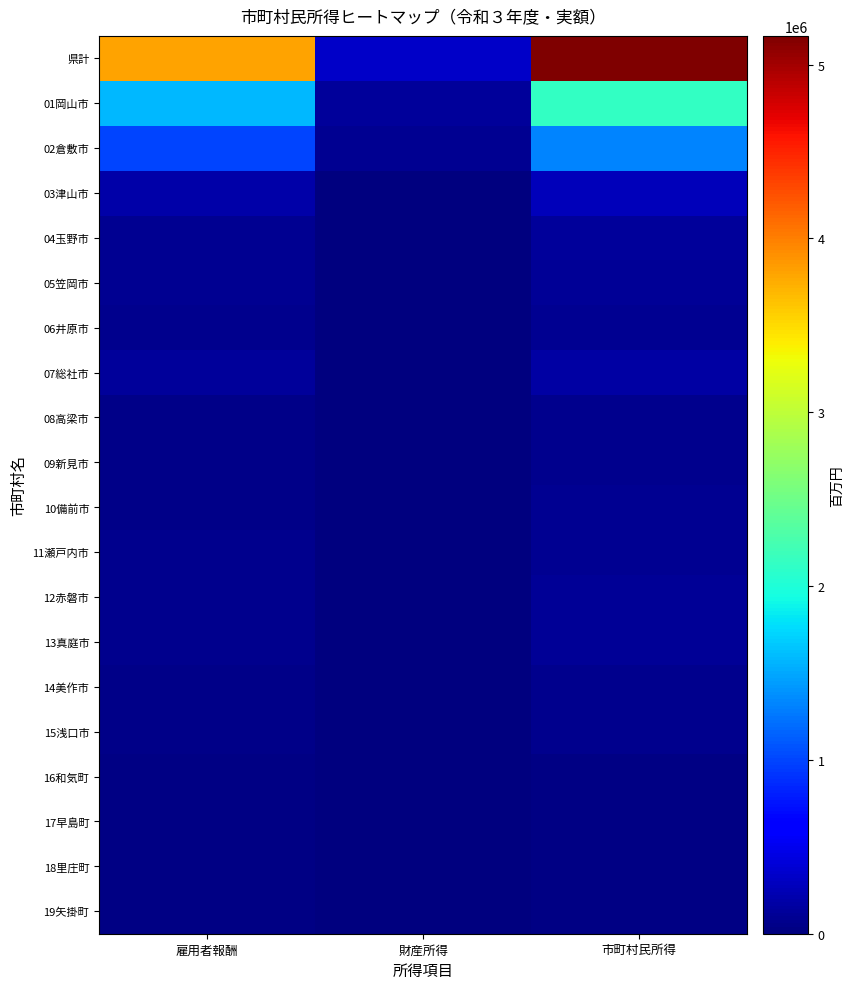

Rank the series by their maximum value, from highest to lowest.

県計, 01岡山市, 02倉敷市, 03津山市, 07総社市, 04玉野市, 05笠岡市, 13真庭市, 12赤磐市, 06井原市, 11瀬戸内市, 10備前市, 15浅口市, 08高梁市, 09新見市, 14美作市, 17早島町, 19矢掛町, 16和気町, 18里庄町